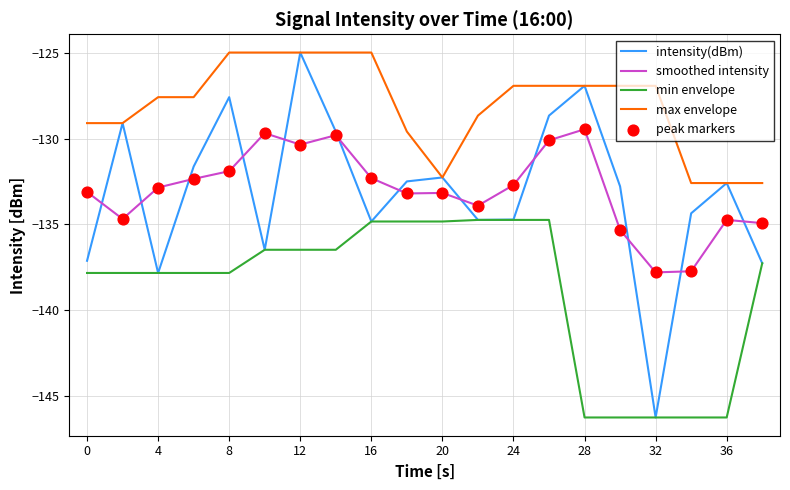

Which series has the largest range (max minus min)?

intensity(dBm)